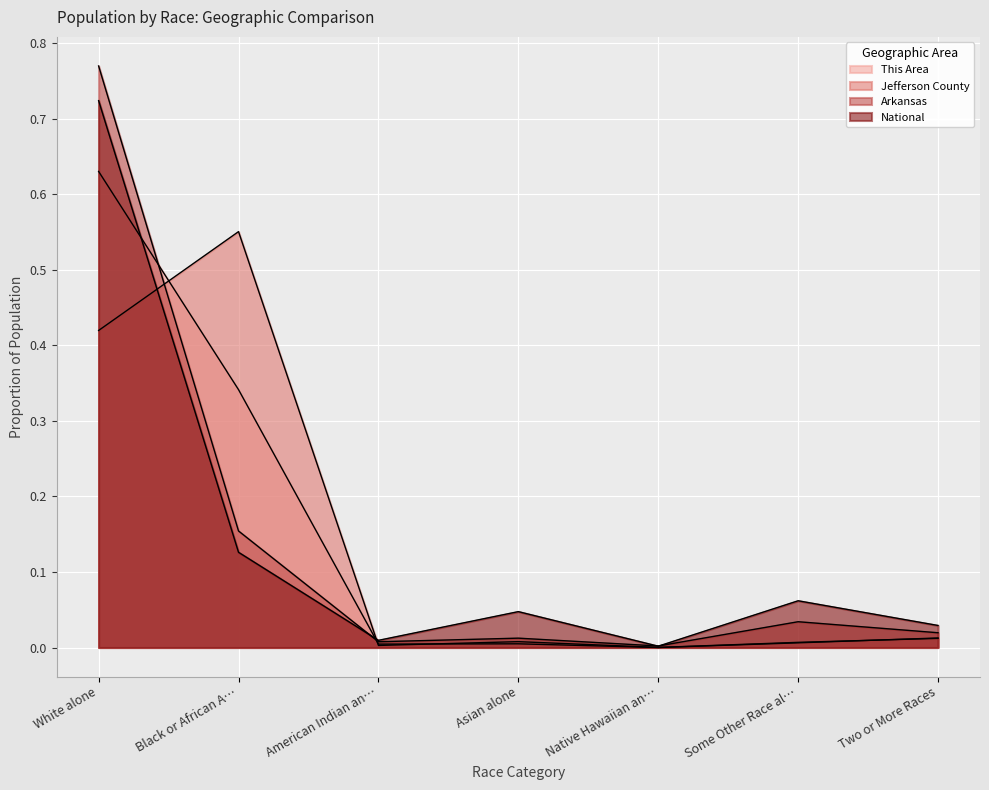

At which category is the sum across all series the highest?

White alone